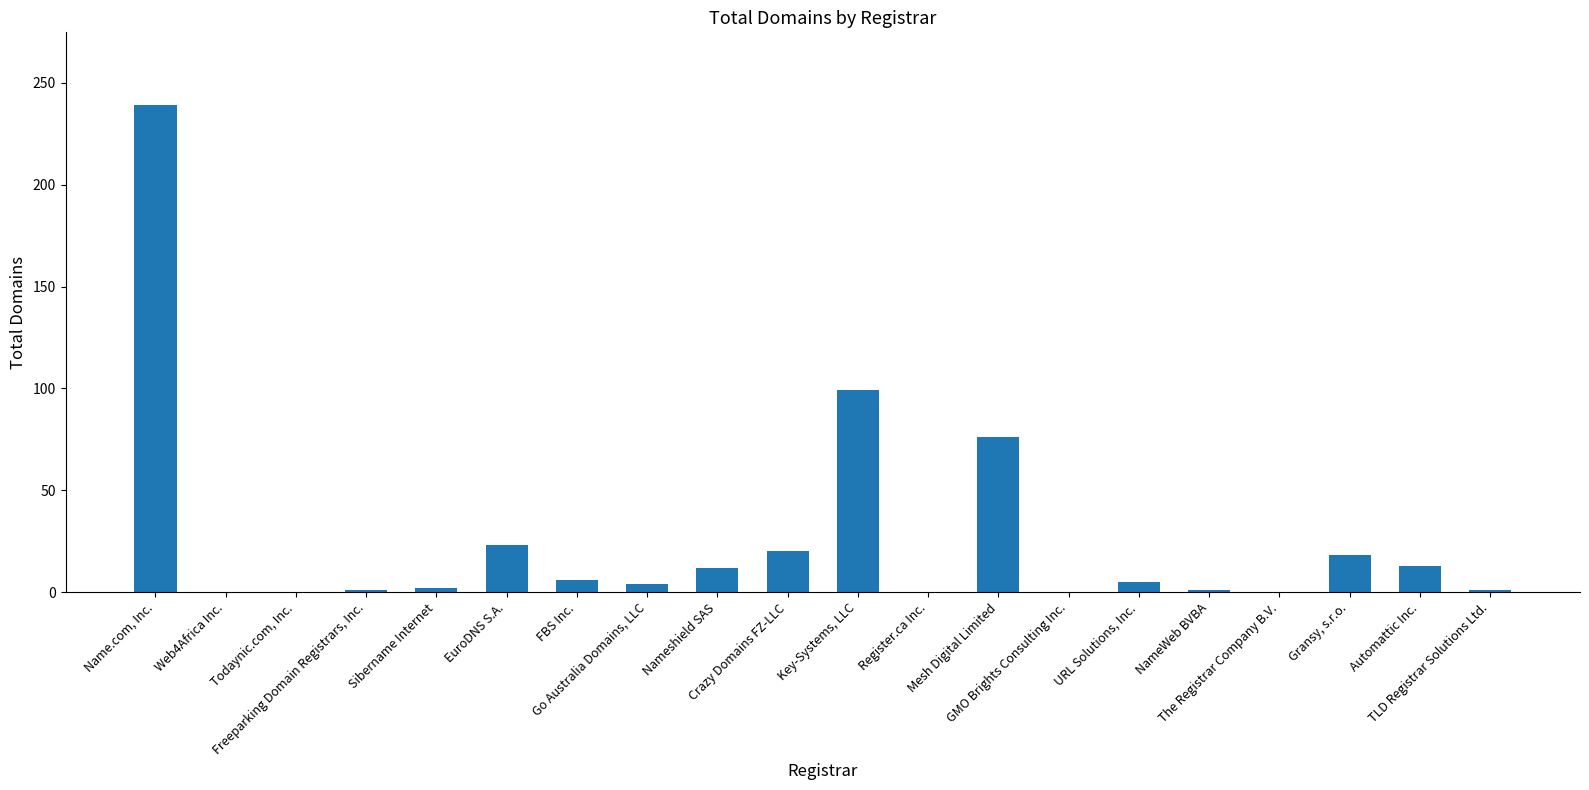

Between Nameshield SAS and Name.com, Inc., which is larger?

Name.com, Inc.